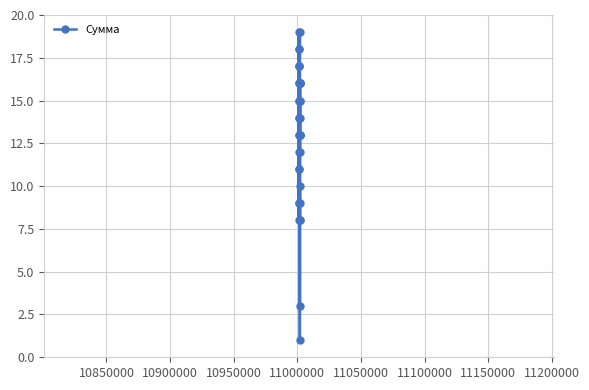

What is the maximum value shown in the chart?

19